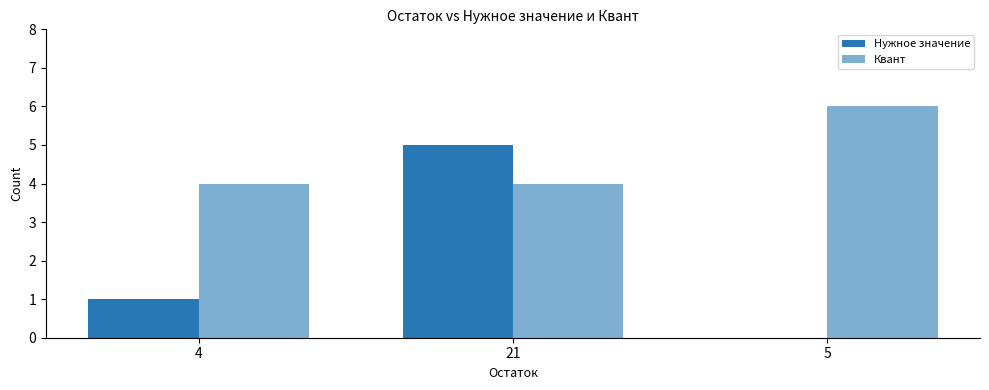

List the series in order of their peak value, lowest first.

Нужное значение, Квант